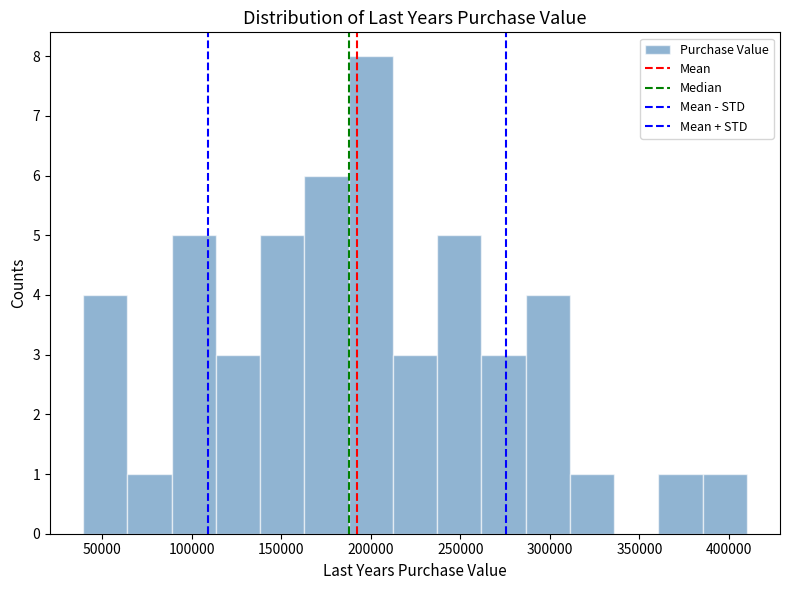

Reading left to right, transcribe this chart: for each bar, give the range it covers on the x-axis and its height. Neither the bar edges nor the heights are printed on the chart, so give them approximately, as read against the axes.

40000 to 65000: 4
65000 to 90000: 1
90000 to 115000: 5
115000 to 140000: 3
140000 to 165000: 5
165000 to 190000: 6
190000 to 210000: 8
210000 to 235000: 3
235000 to 260000: 5
260000 to 285000: 3
285000 to 310000: 4
310000 to 335000: 1
335000 to 360000: 0
360000 to 385000: 1
385000 to 410000: 1